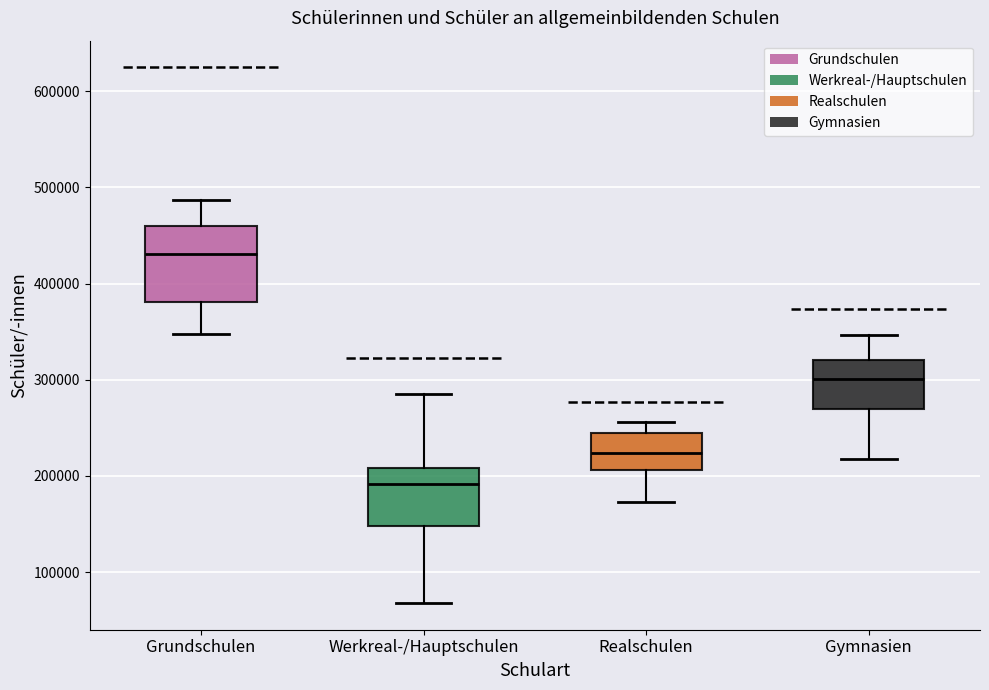

Where does the lower whisker of the box for Werkreal-/Hauptschulen end on the y-axis? The values are not printed on the chart, so give them approximately, as read against the axis.

70000